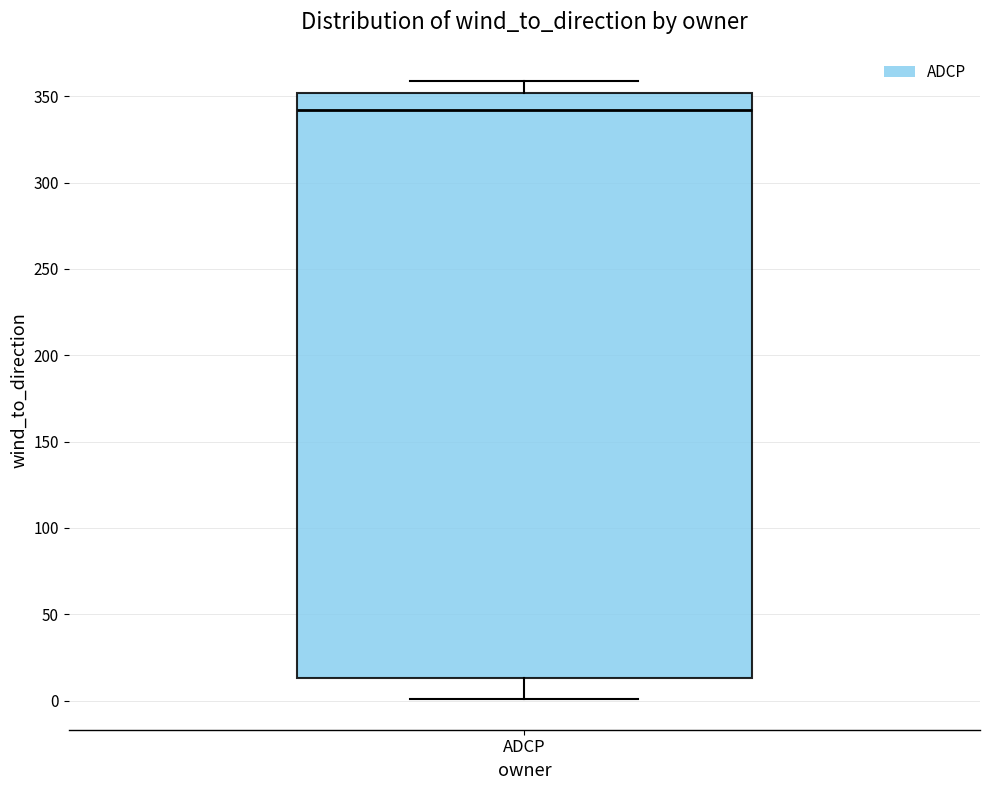

Where does the lower whisker of the box for ADCP end on the y-axis? The values are not printed on the chart, so give them approximately, as read against the axis.

0